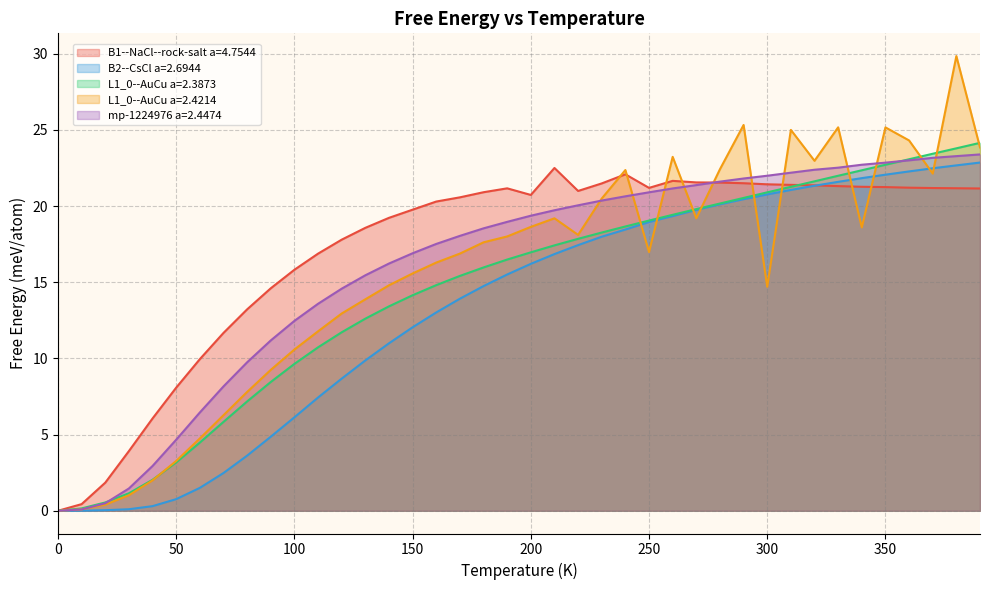

What is the spread (max minus min) of values at 50?

7.3